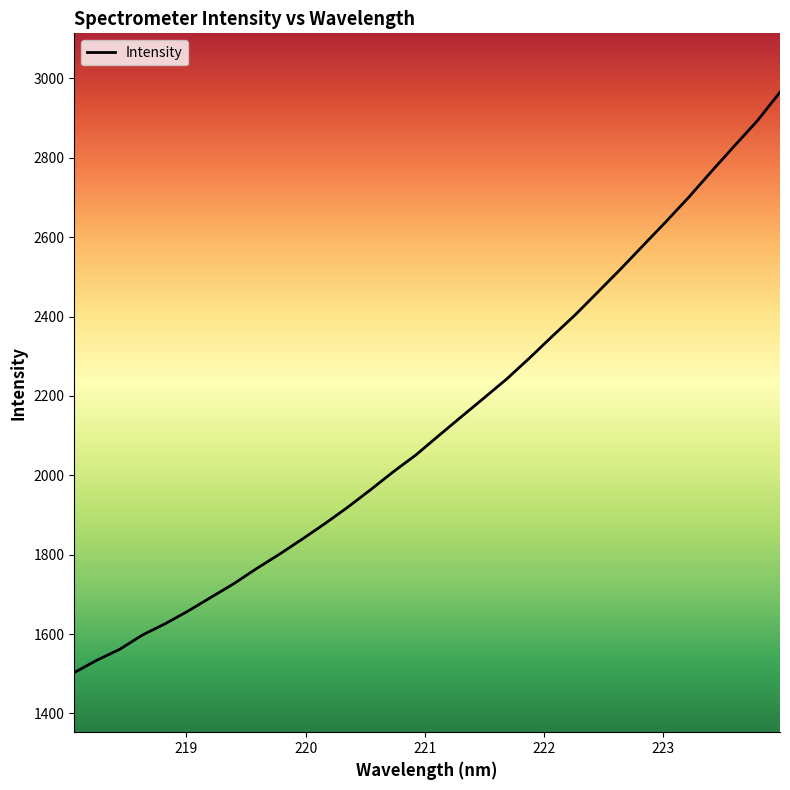

What is the greatest value displayed?

2965.4